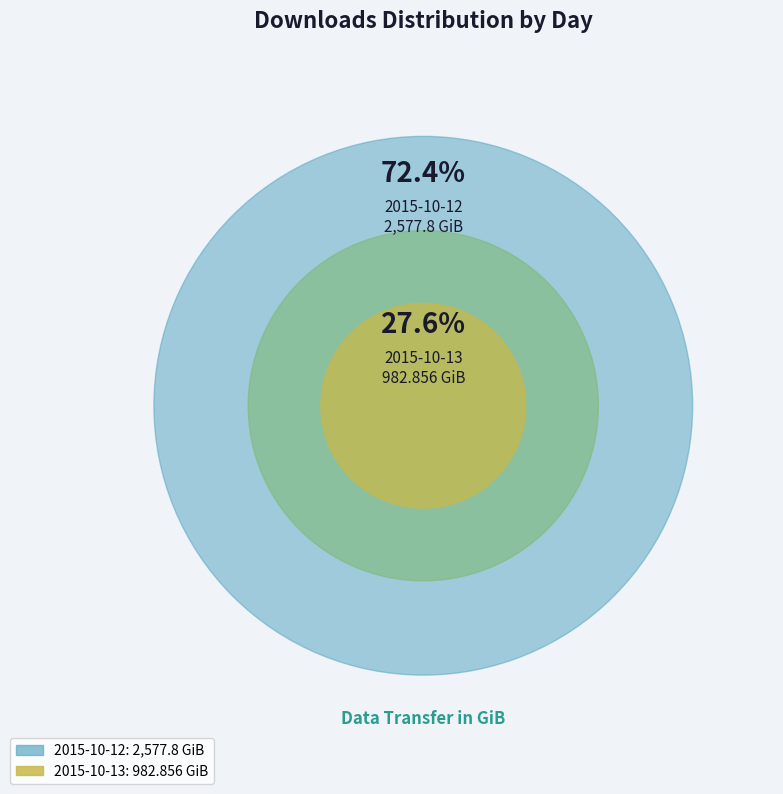

How many slices are in this pie chart?

2